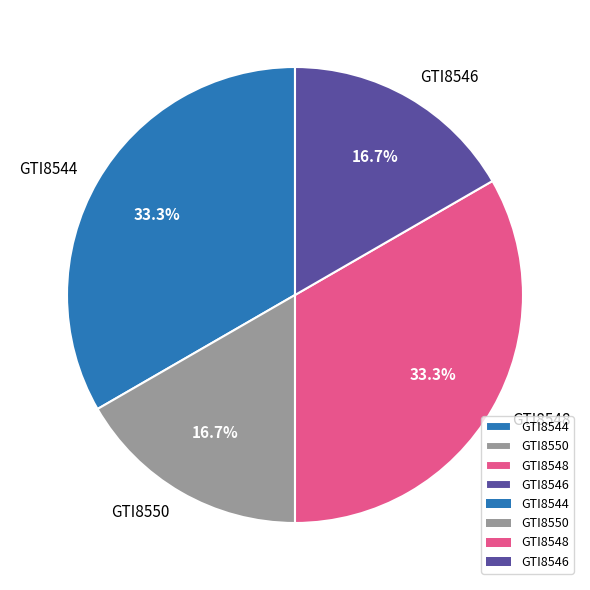

What portion of the pie excludes GTI8548?

66.7%